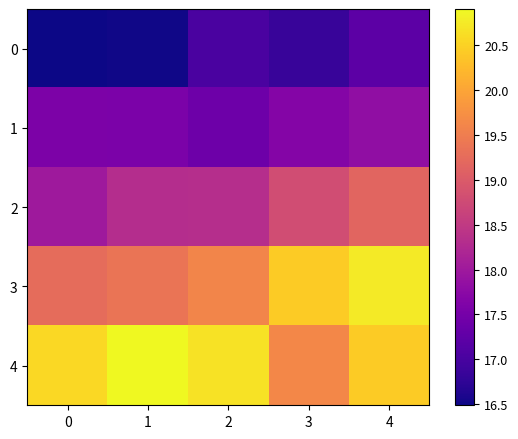

Between 0 and 3, which series saw the biggest shift?

3